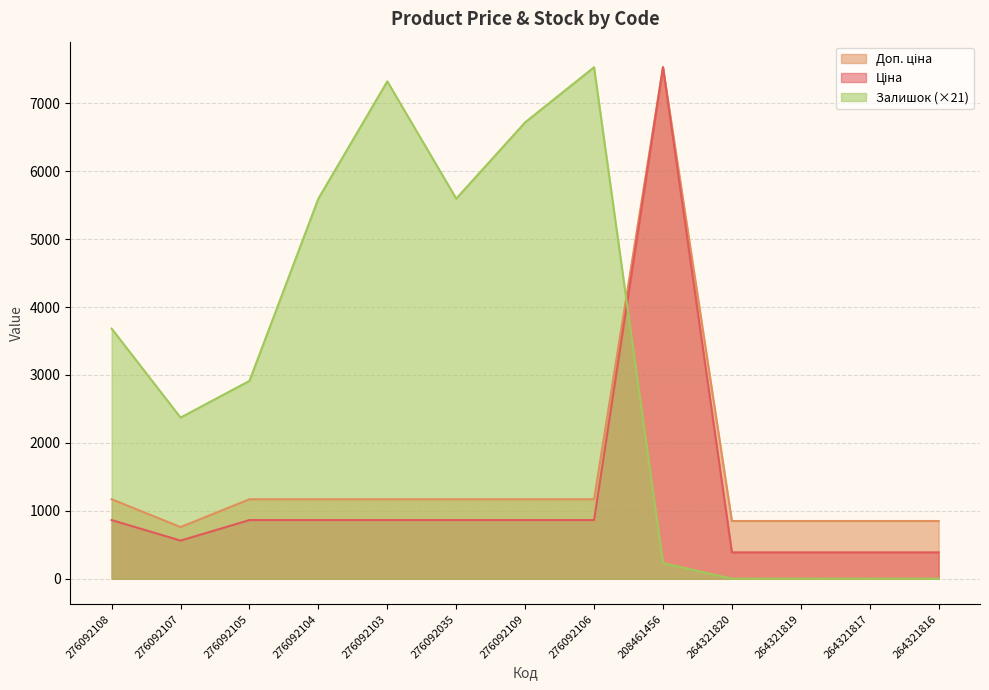

What is the label of the 5th point from the right?

208461456